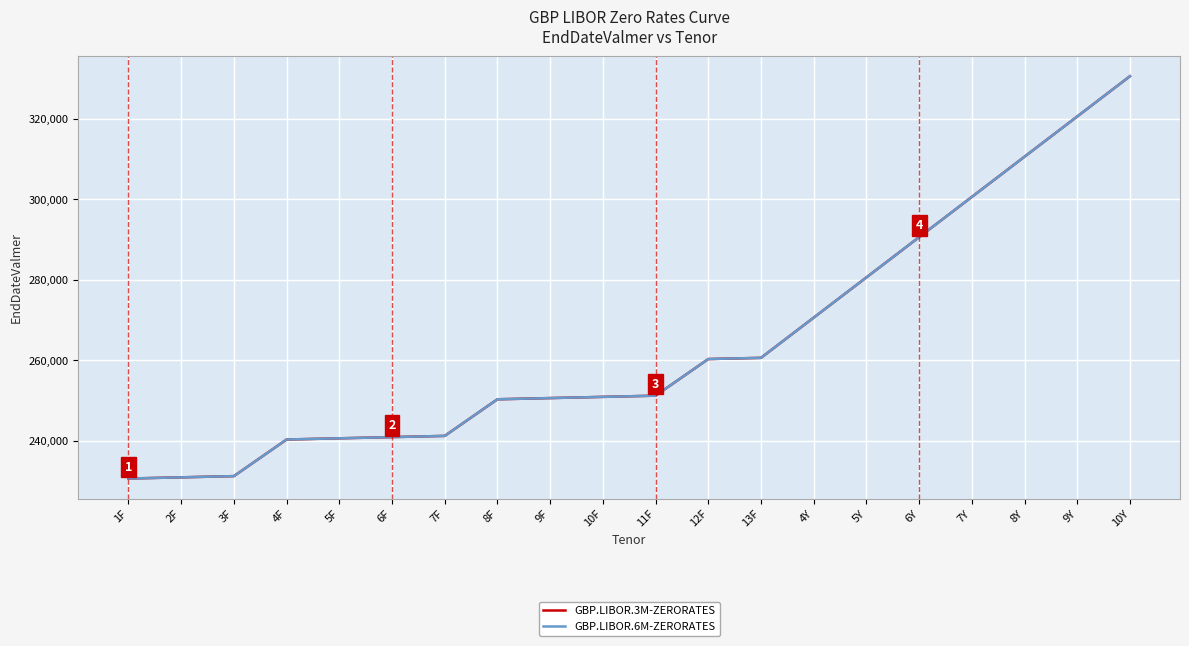

Does the chart display data point markers on the line(s)?

No